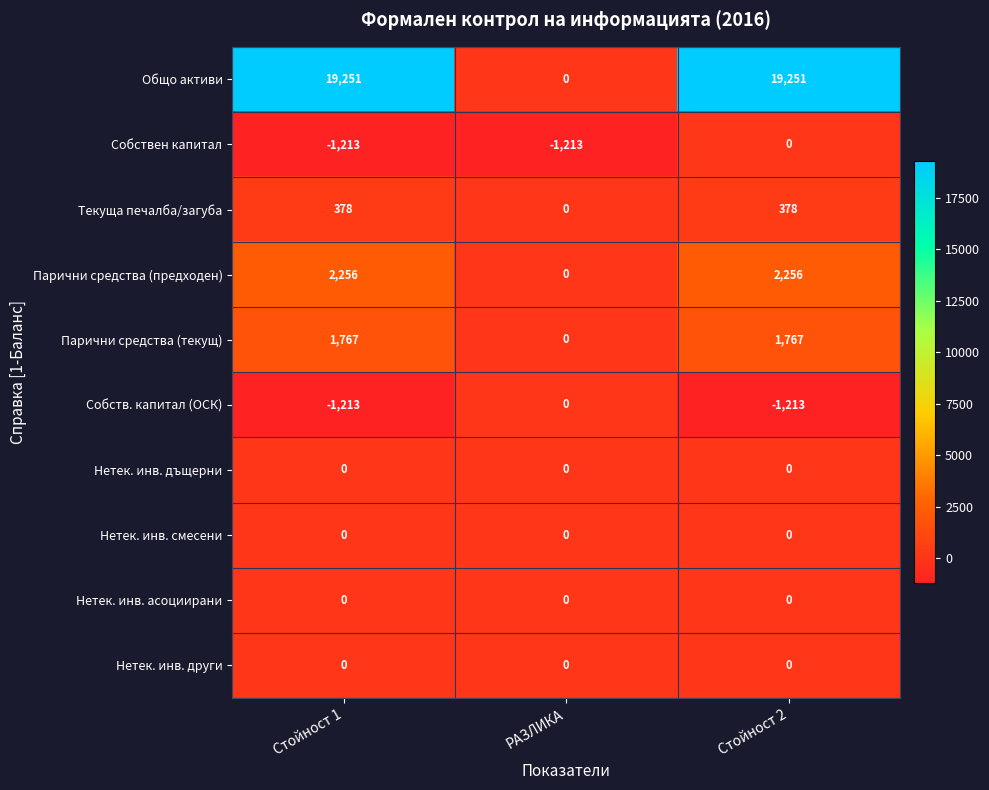

Is it true that Нетек. инв. дъщерни equals 0 at РАЗЛИКА?

True